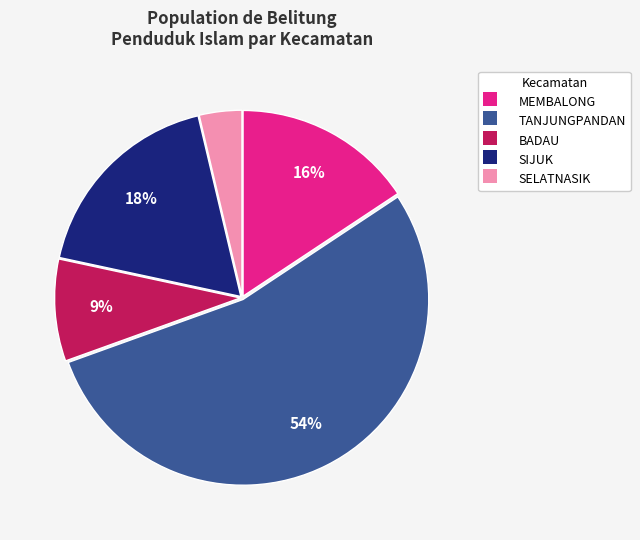

Do MEMBALONG and SIJUK together represent more than half of the pie?

No